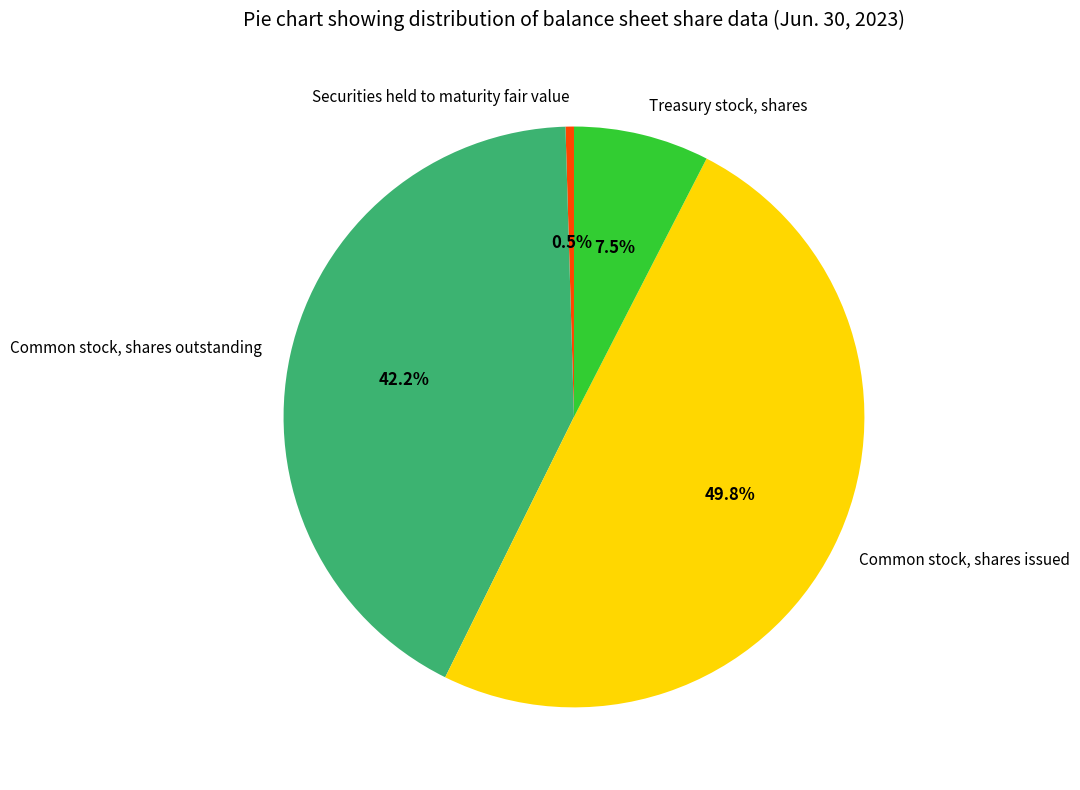

How many slices are in this pie chart?

4